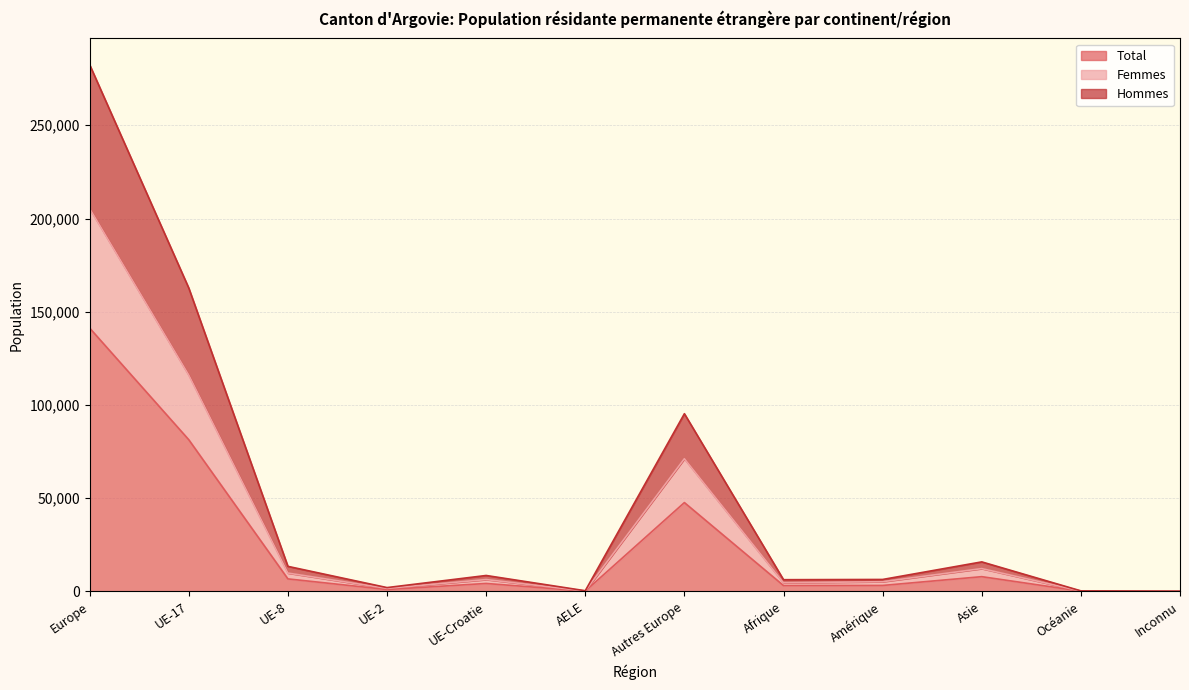

What is the difference between the Total values at UE-8 and Inconnu?

6666